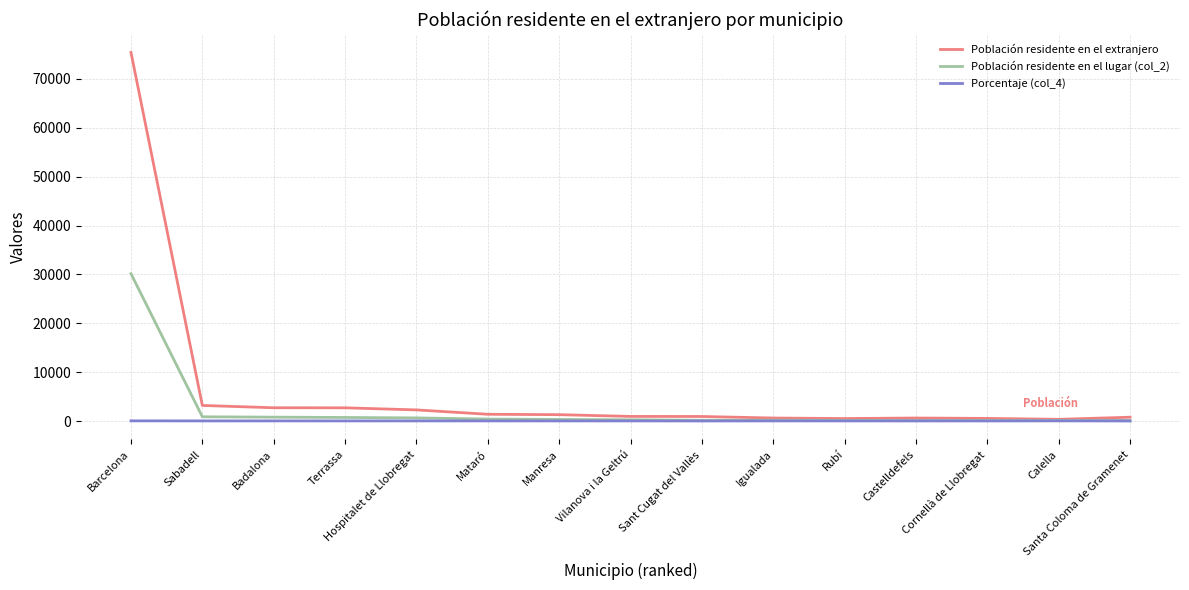

What is the lowest value of the Porcentaje (col_4) series?

15.3